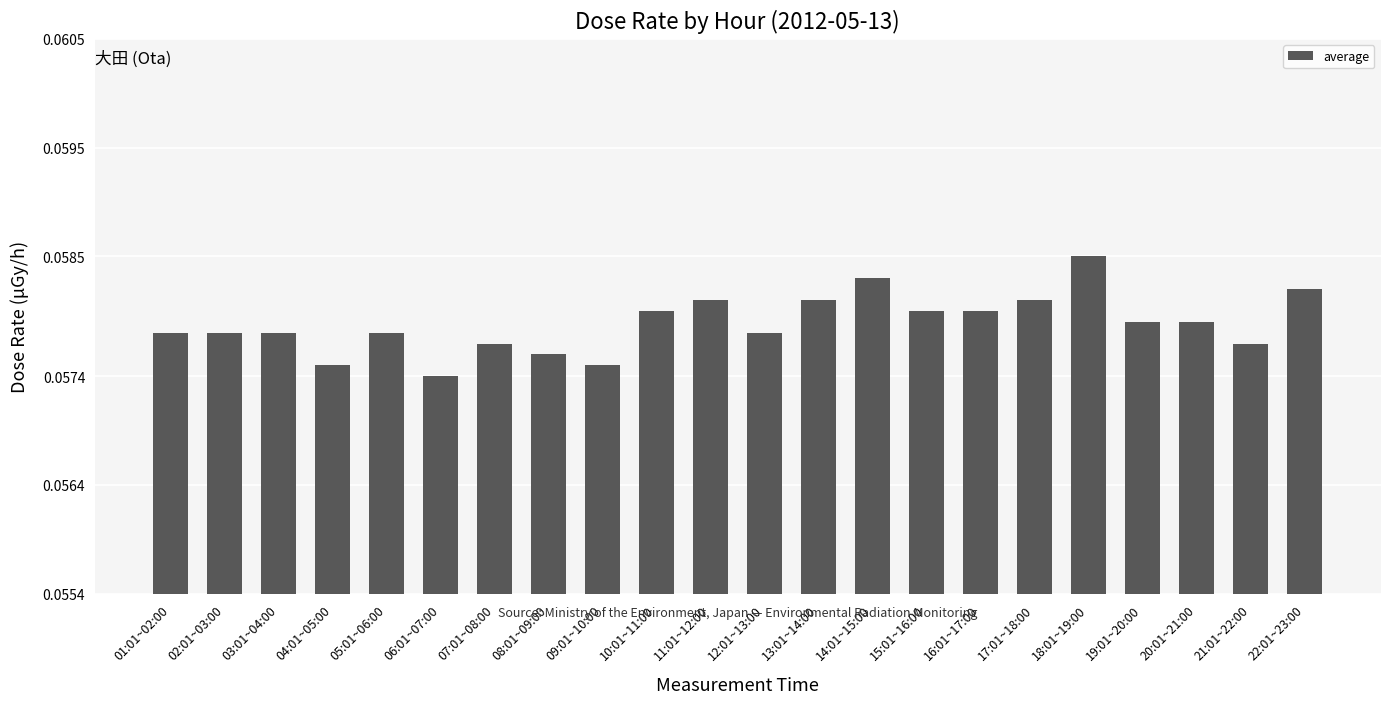

Between 03:01~04:00 and 14:01~15:00, which is larger?

14:01~15:00